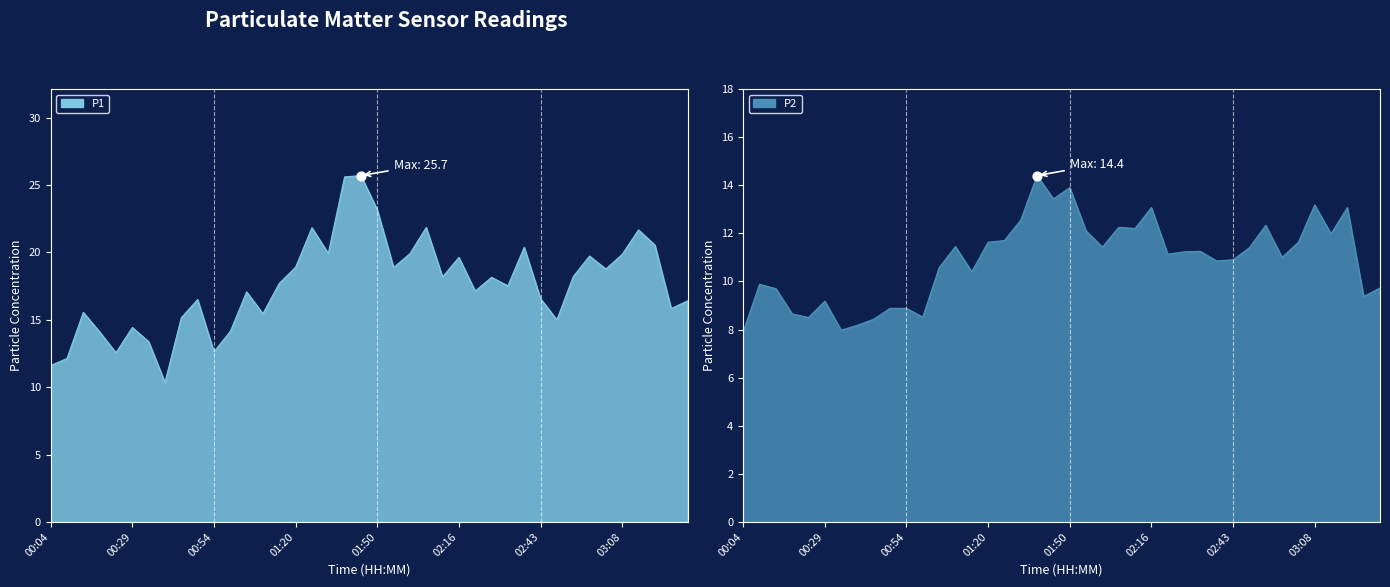

At how many categories does at least one series exceed 11?

39